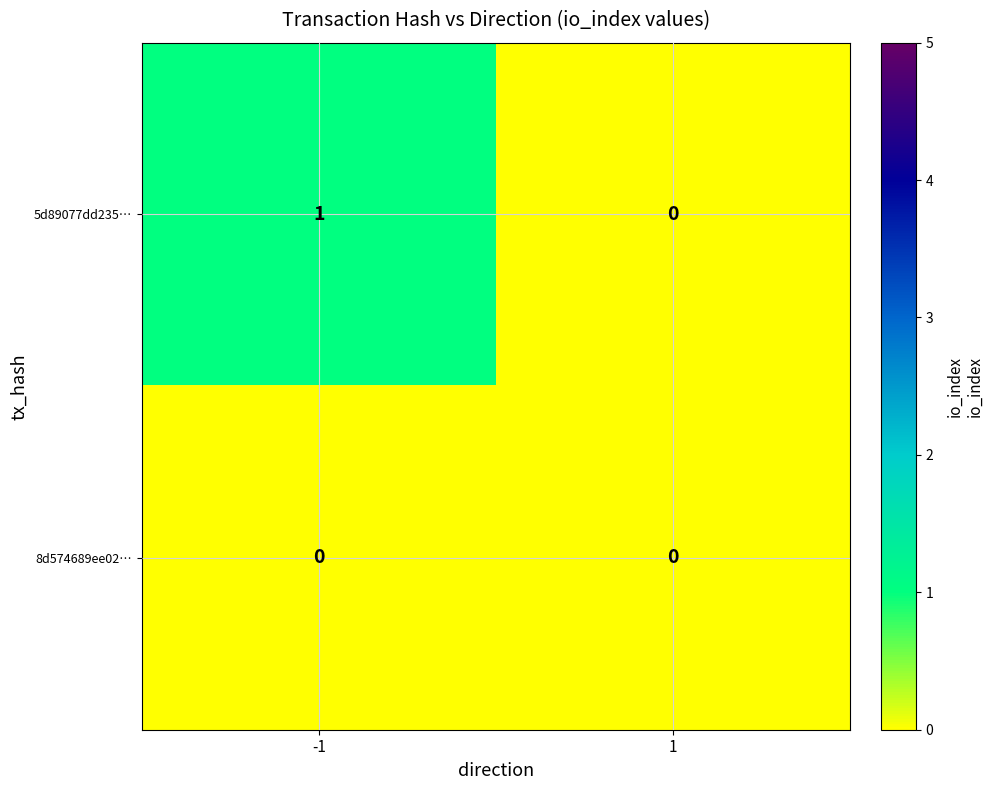

Between -1 and 1, which series saw the biggest shift?

5d89077dd235…